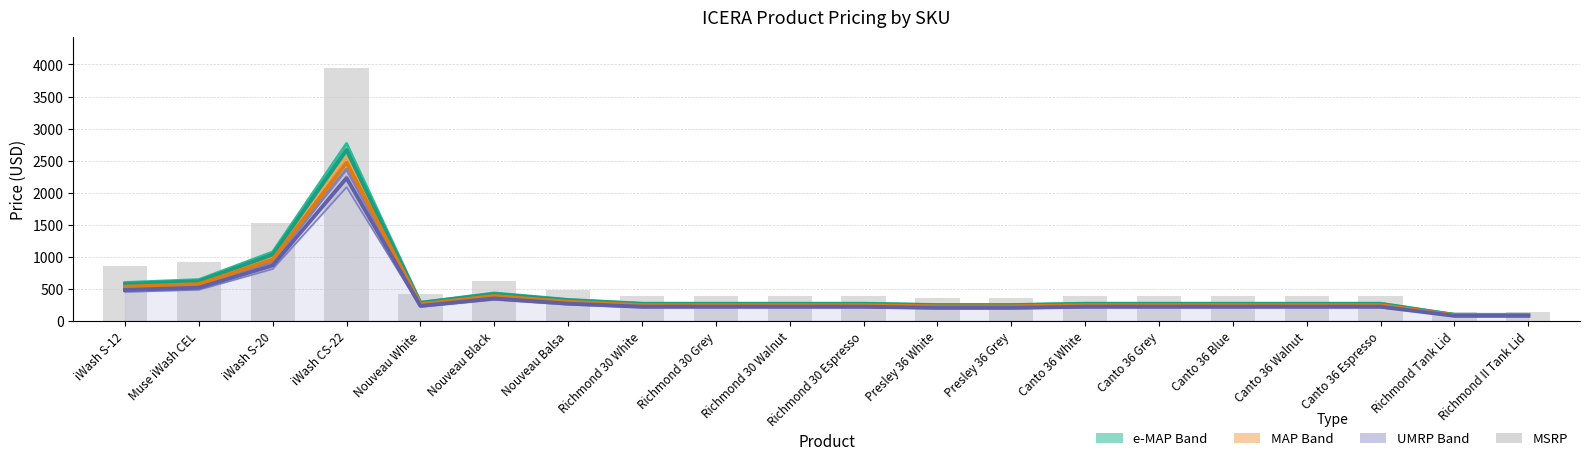

What is the approximate value of UMRP Band at Presley 36 Grey?

203.6